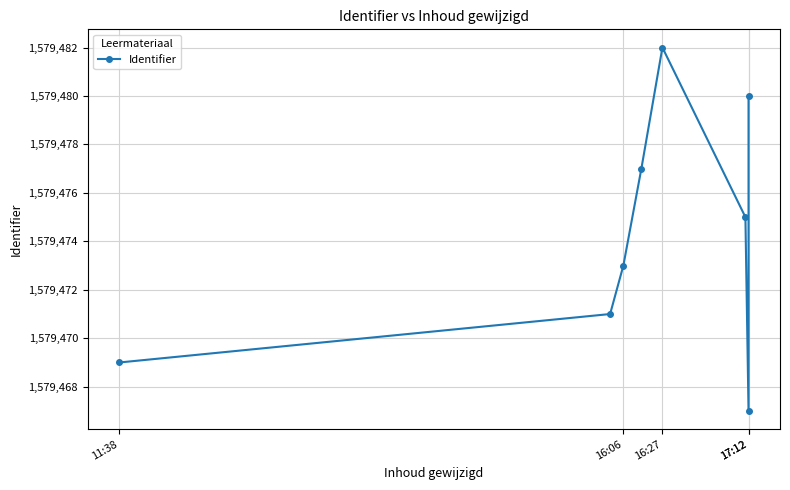

What is the difference between the maximum and minimum values?

15